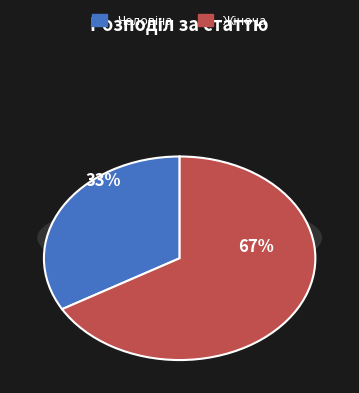

To the nearest percent, what is the combined percentage of Жіноча and Чоловіча?

100%